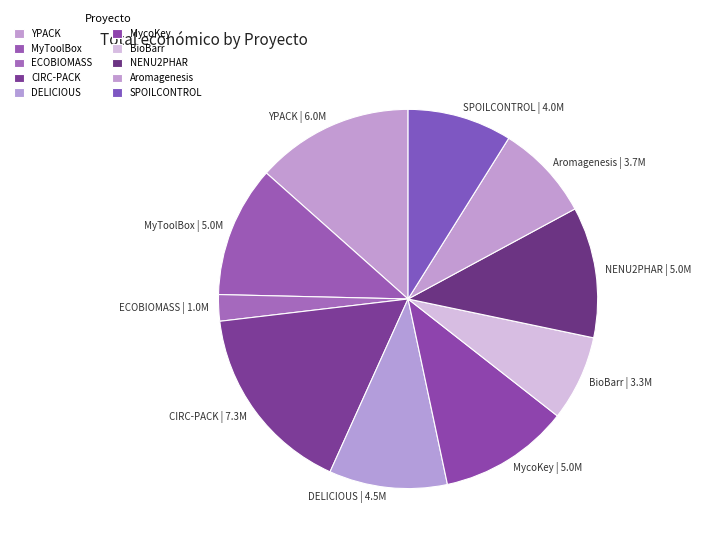

Which has a higher value, YPACK or Aromagenesis?

YPACK